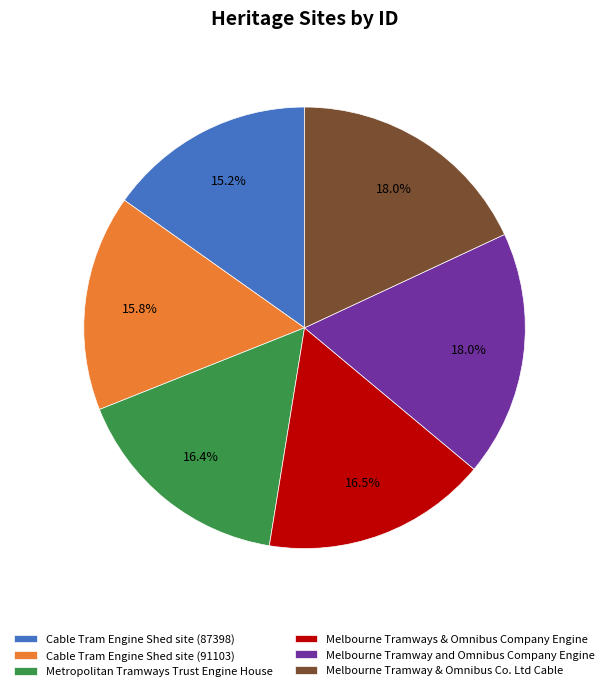

To the nearest percent, what percentage of the pie is Cable Tram Engine Shed site (87398)?

15%